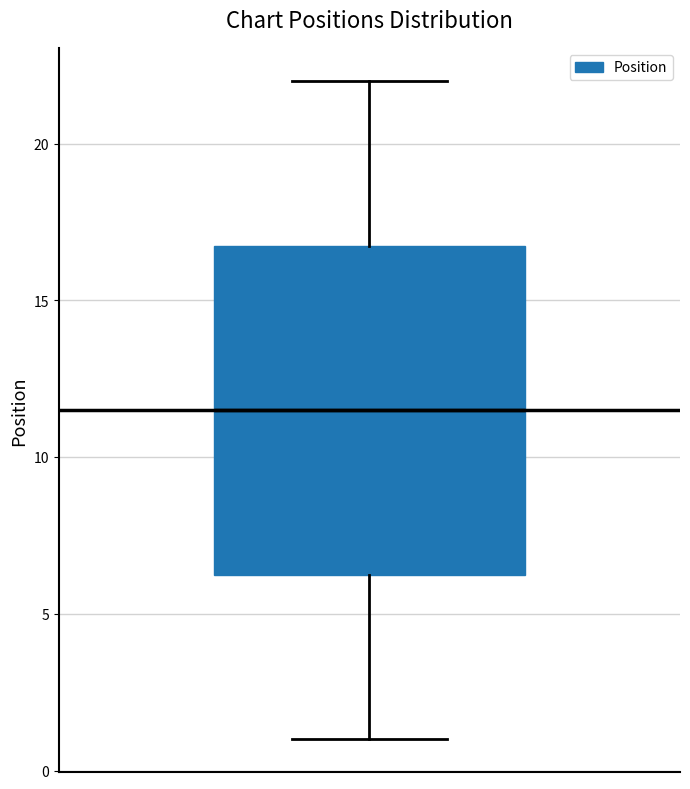

Read this box plot against the y-axis: the position of the median line, the range covered by the box, and the ends of both whiskers. The values are not printed on the chart, so give them approximately, as read against the axis.

median 11.5, box 6.5 to 17.0, whiskers 1.0 to 22.0